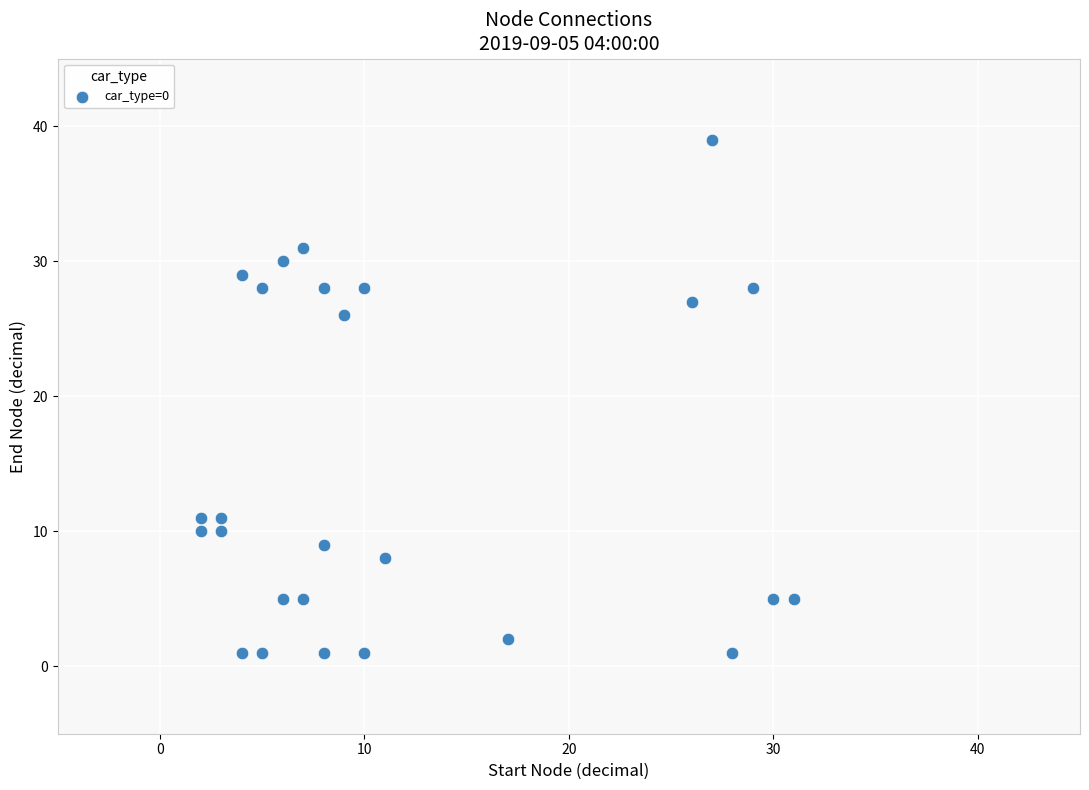

What Y value in the scatter plot is closest to 20?

26